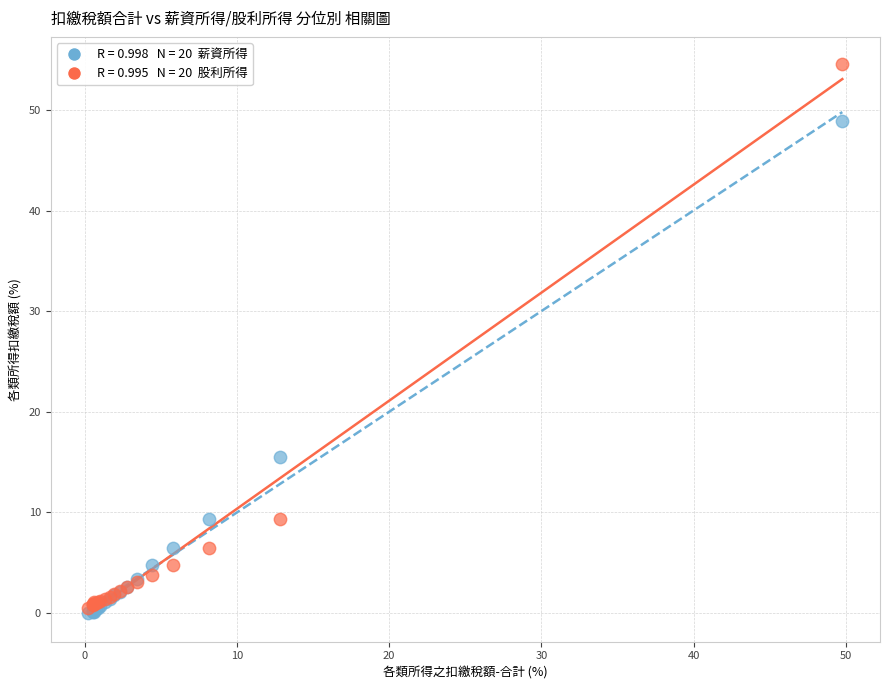

Across all series, what Y value is closest to 27?

15.5